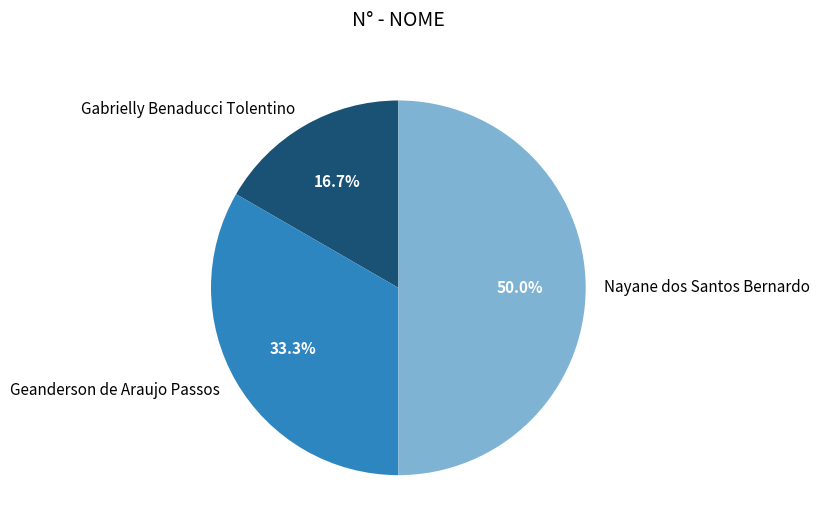

True or false: Geanderson de Araujo Passos accounts for 33% of the total.

True